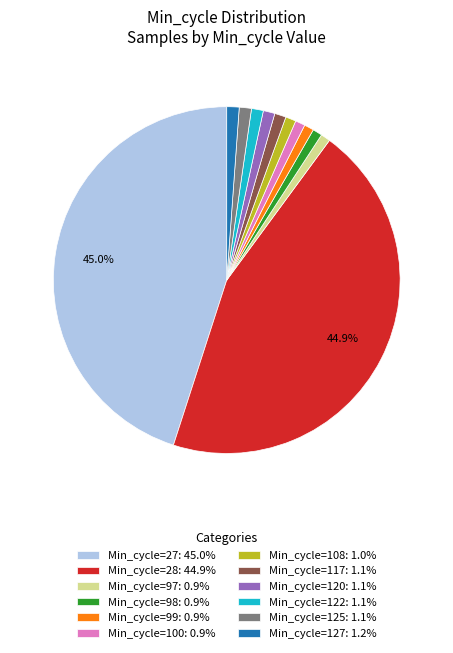

Is there any slice that represents more than half of the pie?

No